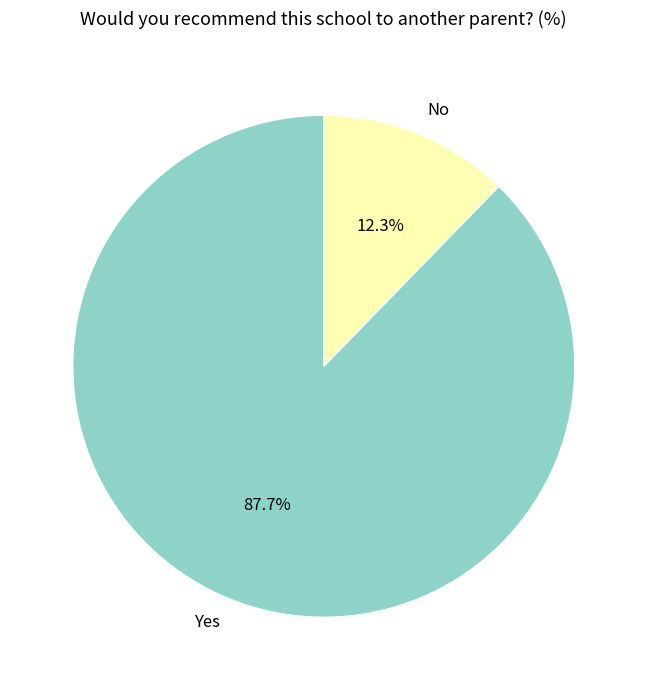

How many segments does this pie chart have?

2